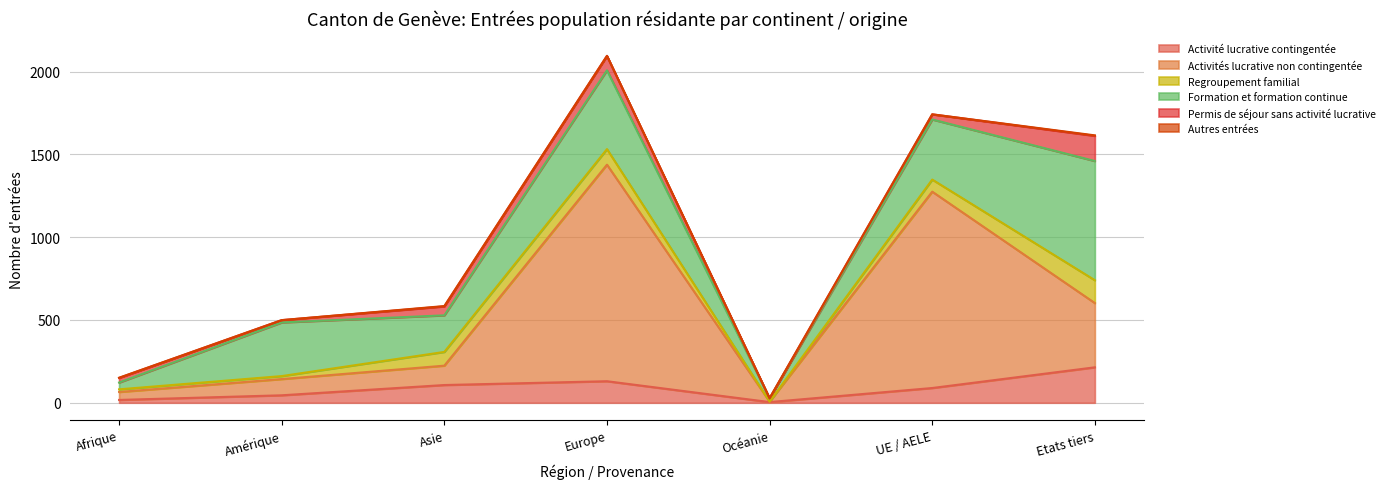

What is the total value across all series at Europe?

2095